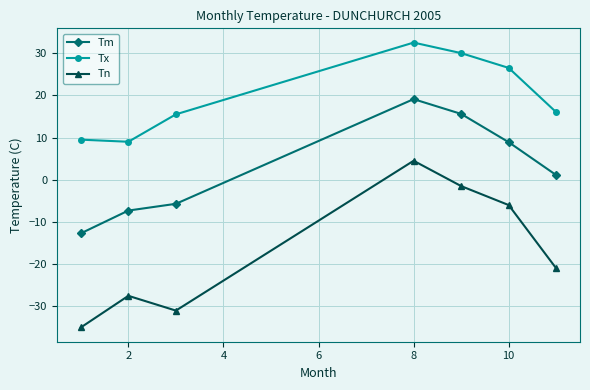

Rank the series by their average value, from highest to lowest.

Tx, Tm, Tn